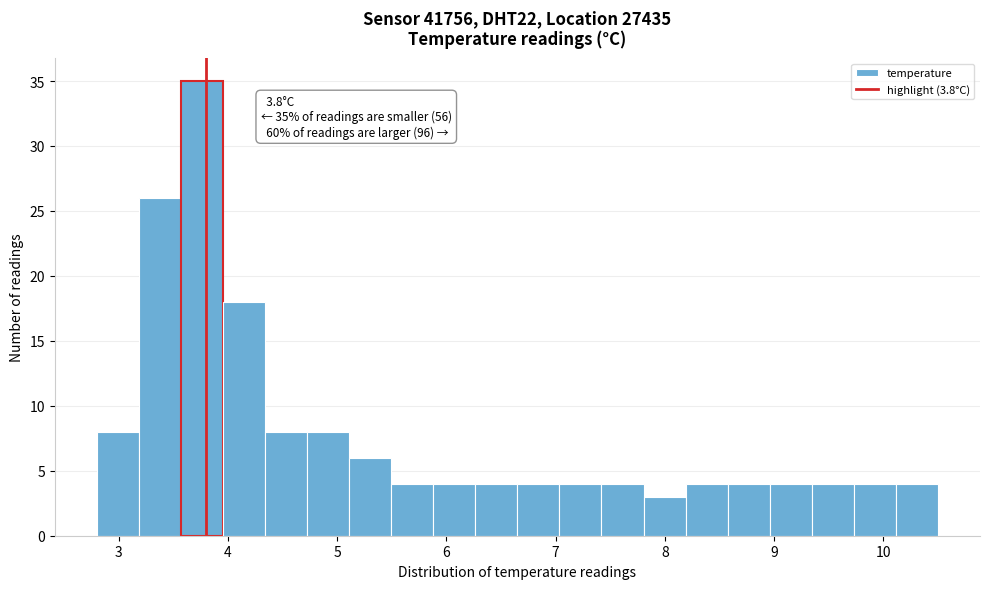

Around what value on the x-axis is the tallest bar? Give the approximate position of its centre, as read against the axis.

3.8